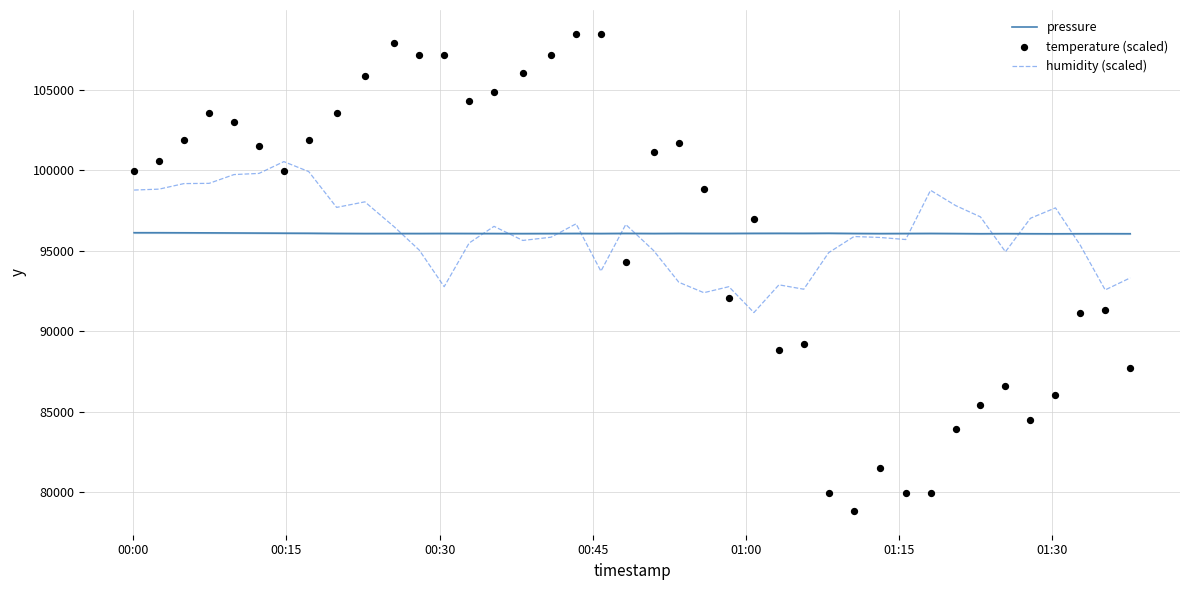

What is the minimum value for humidity (scaled)?

91166.4